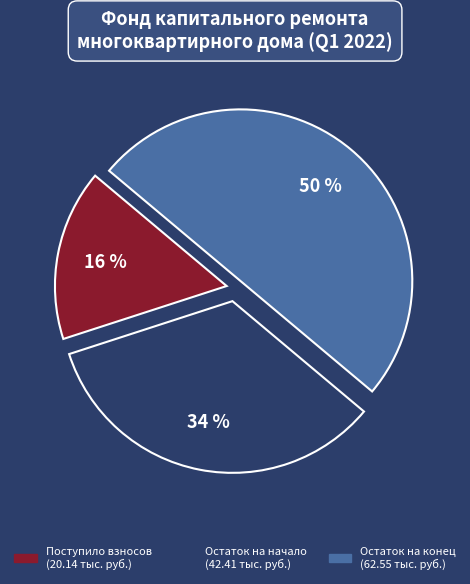

To the nearest percent, what is the difference between the largest and smallest slice percentages?

34%